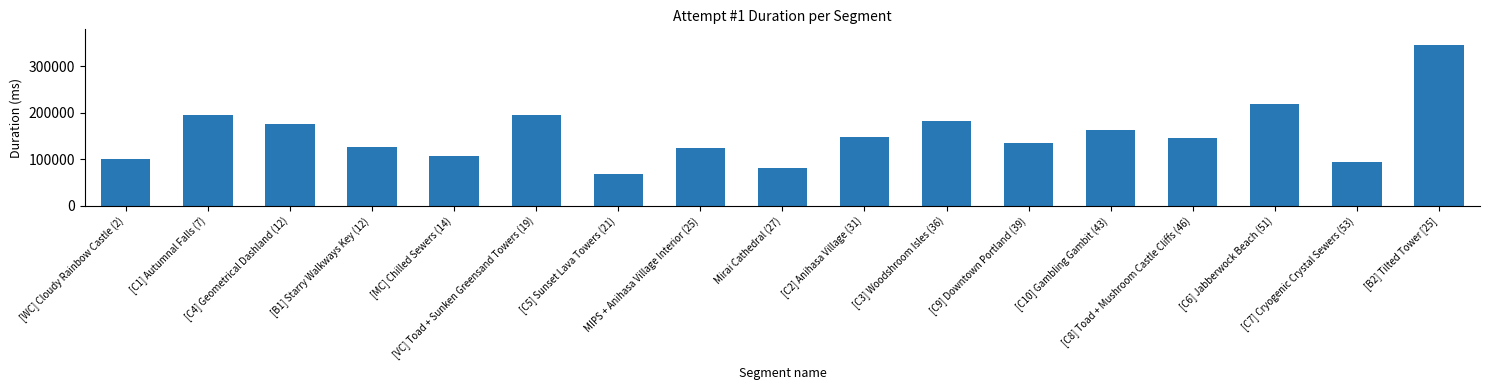

Which category has the lowest value across all series?

[C5] Sunset Lava Towers (21)